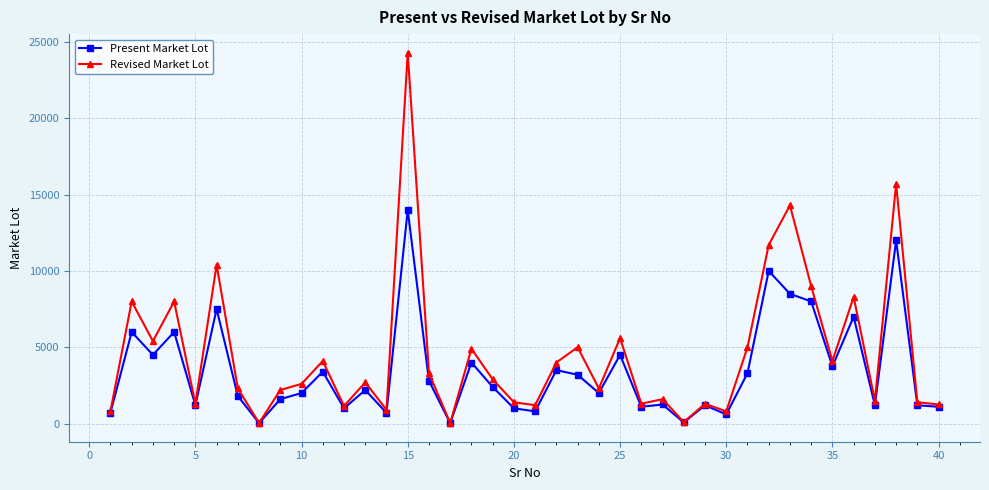

What is the sum of all Present Market Lot values?

137130